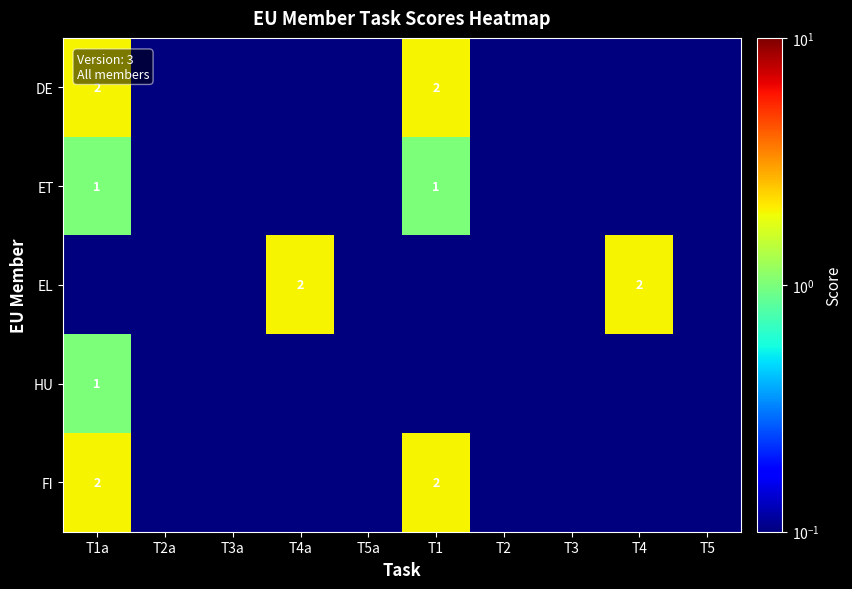

True or false: ET has a value of 0.4 at T1a.

False